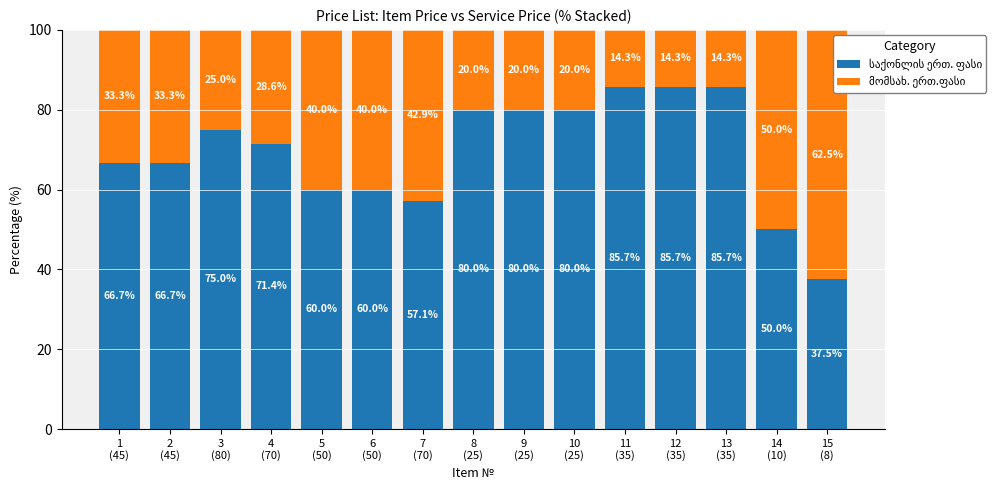

The მომსახ. ერთ.ფასი series shows 21.9 at 14
(10). True or false?

False